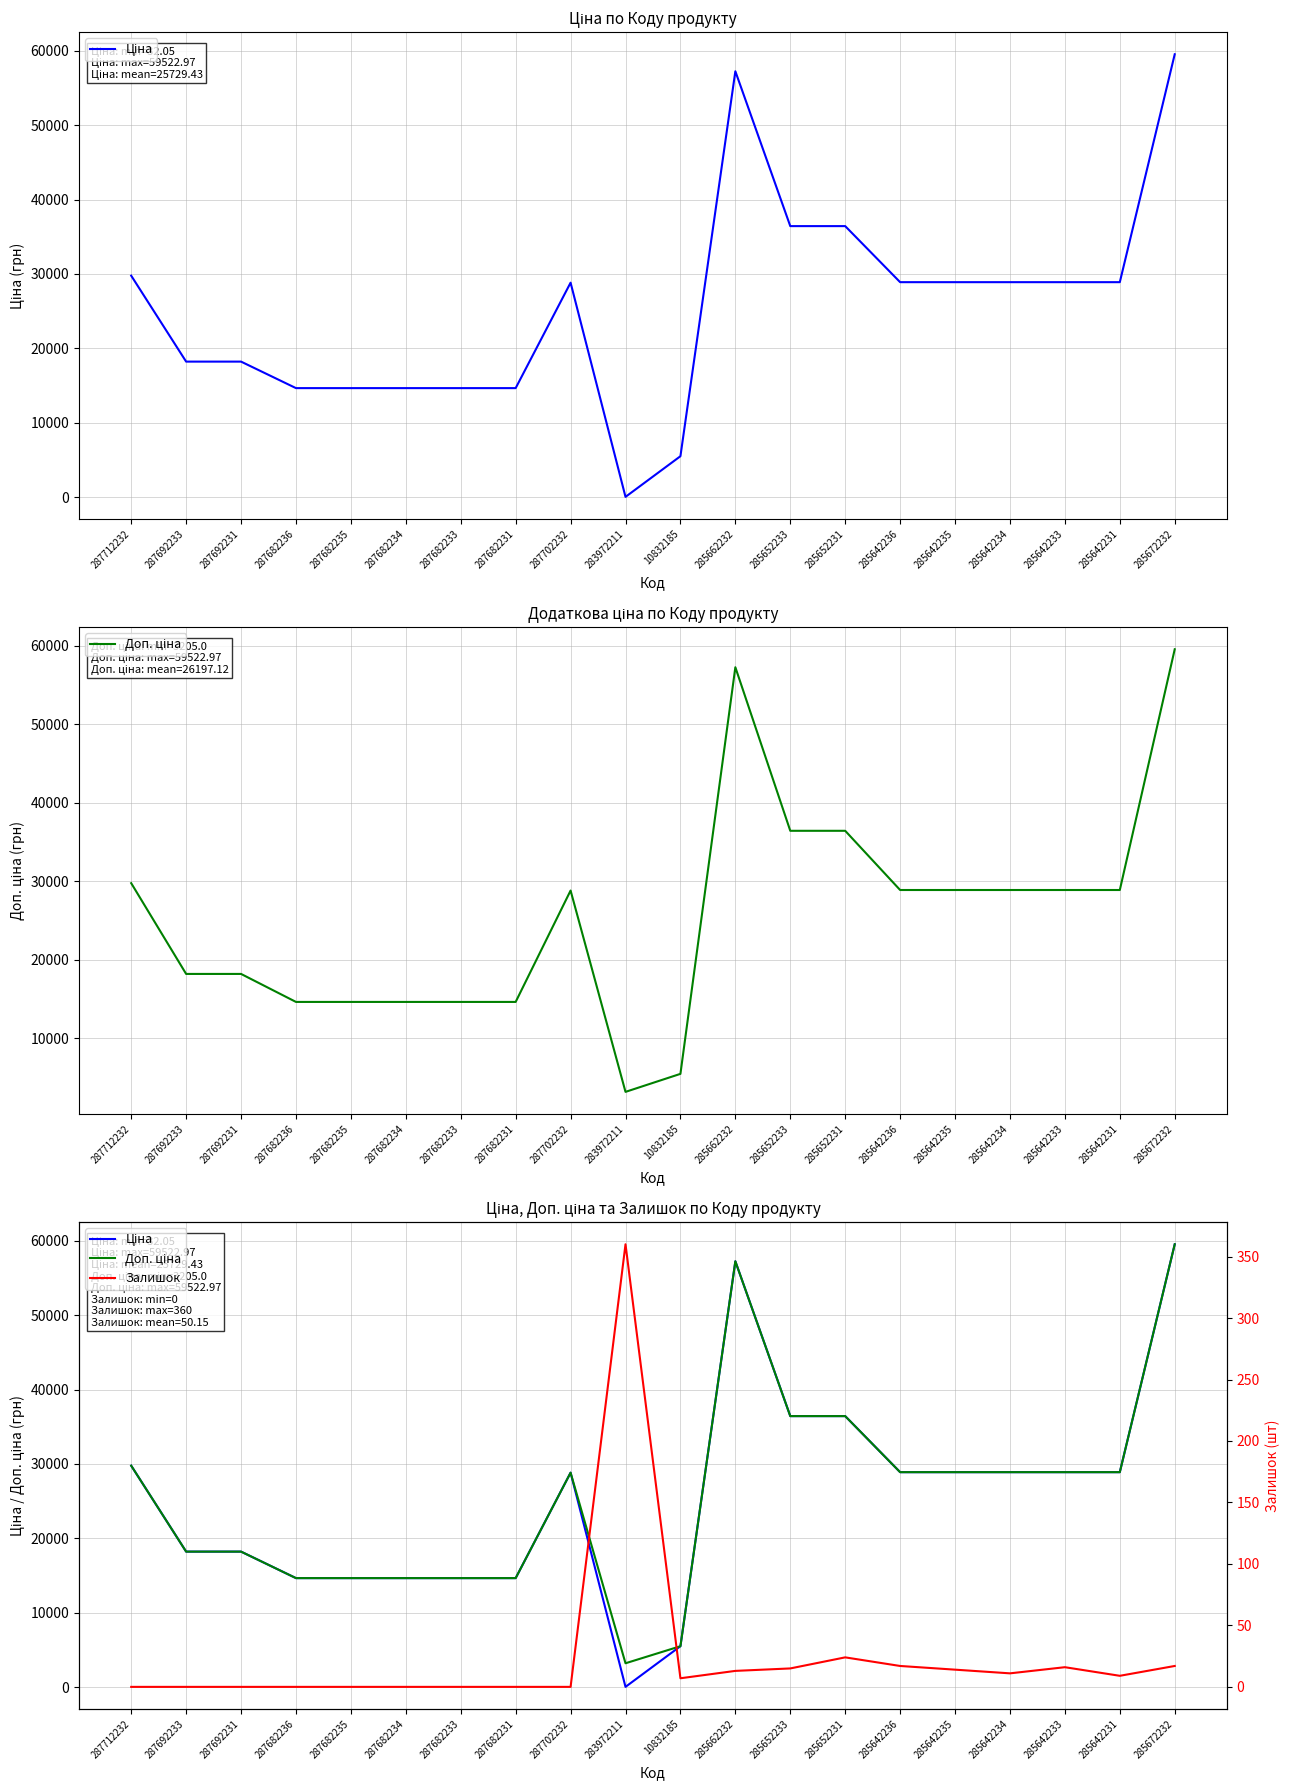

What is the difference between the highest and lowest values at 285642236?

28873.3